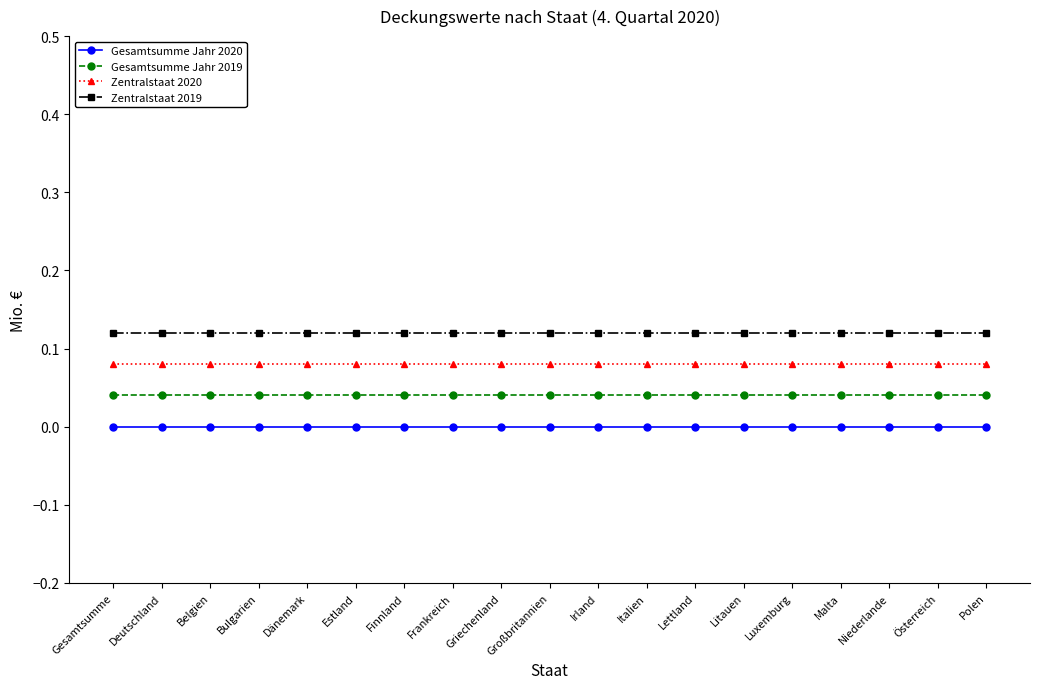

What is the label of the 15th point from the left?

Luxemburg